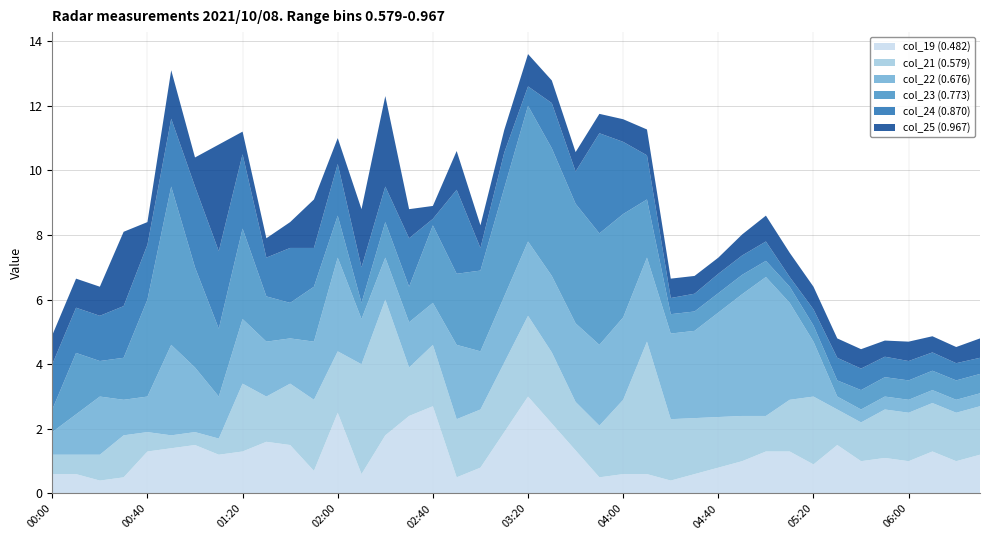

What is the total value across all series at 01:20?

11.2